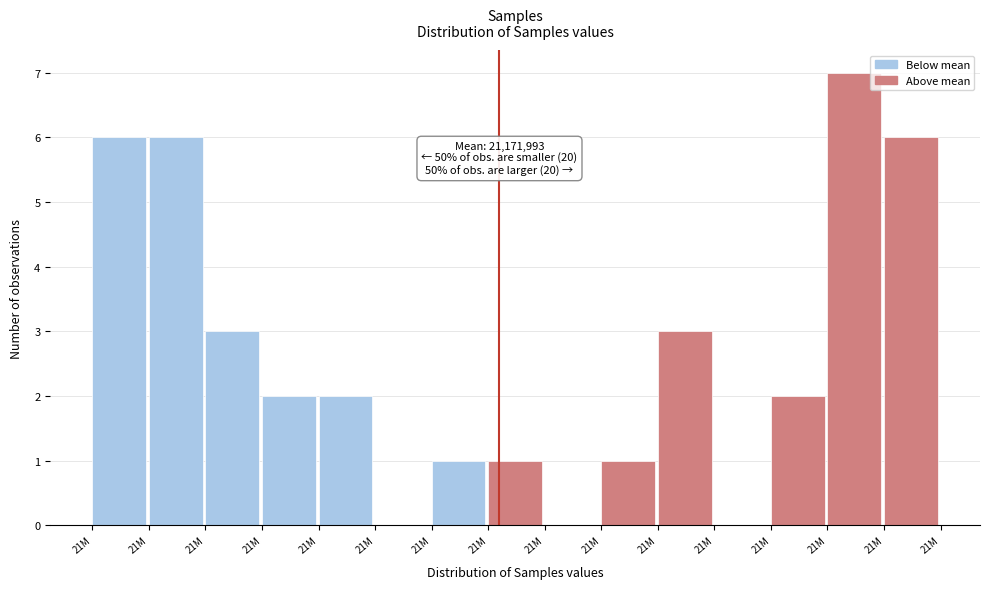

Are the bars horizontal?

No